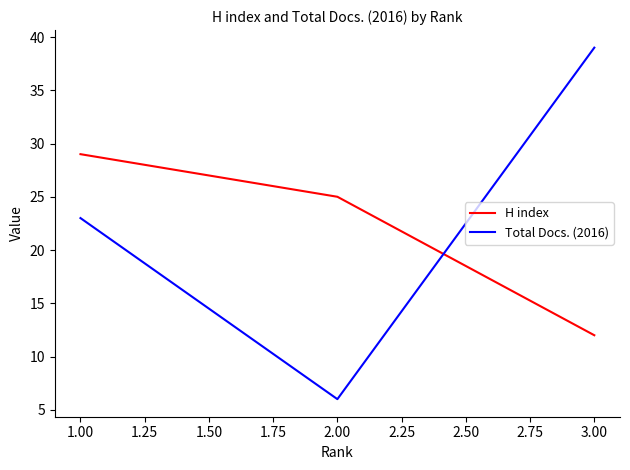

Rank the series by their average value, from highest to lowest.

Total Docs. (2016), H index